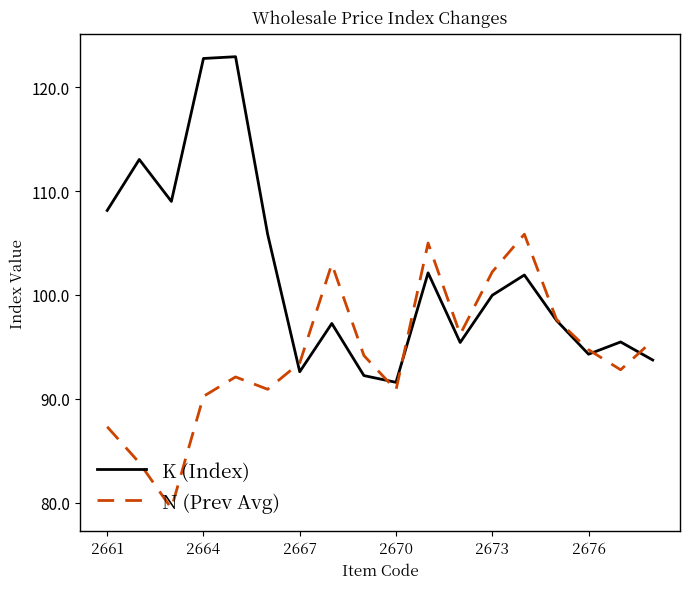

Count the number of categories in the chart.

18